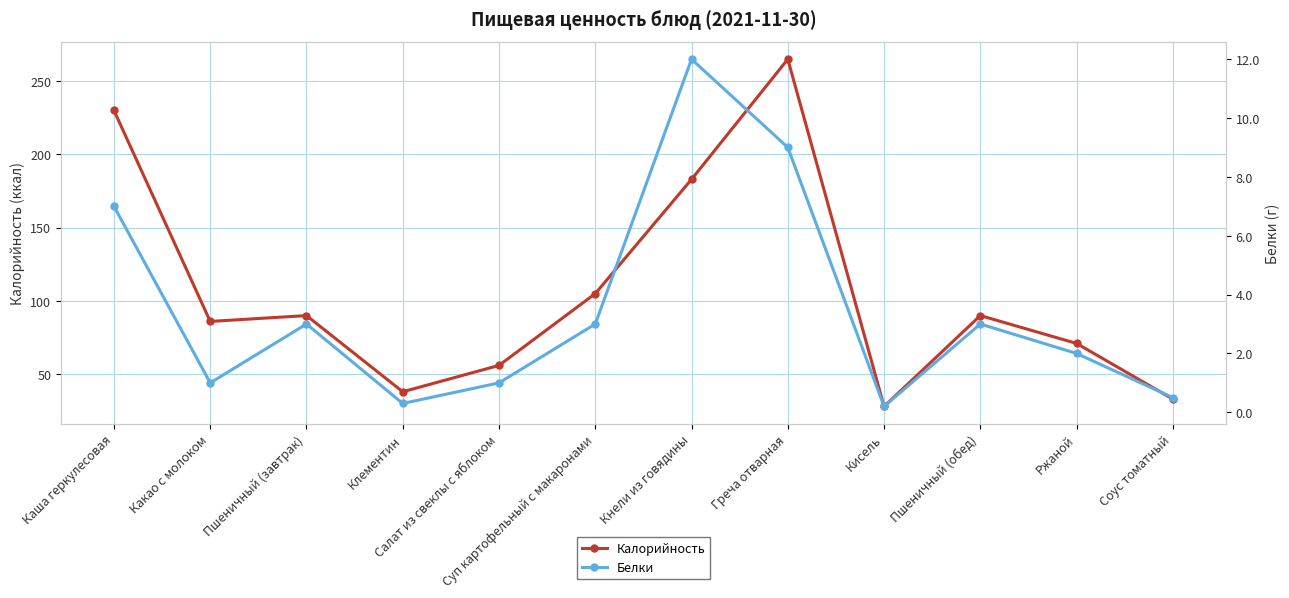

Reading left to right, extract all data points from this chart.

Калорийность: Каша геркулесовая=230.0	Какао с молоком=86.0	Пшеничный (завтрак)=90.0	Клементин=38.0	Салат из свеклы с яблоком=56.0	Суп картофельный с макаронами=105.0	Кнели из говядины=183.0	Греча отварная=265.0	Кисель=28.0	Пшеничный (обед)=90.0	Ржаной=71.0	Соус томатный=33.0
Белки: Каша геркулесовая=7.0	Какао с молоком=1.0	Пшеничный (завтрак)=3.0	Клементин=0.3	Салат из свеклы с яблоком=1.0	Суп картофельный с макаронами=3.0	Кнели из говядины=12.0	Греча отварная=9.0	Кисель=0.2	Пшеничный (обед)=3.0	Ржаной=2.0	Соус томатный=0.5